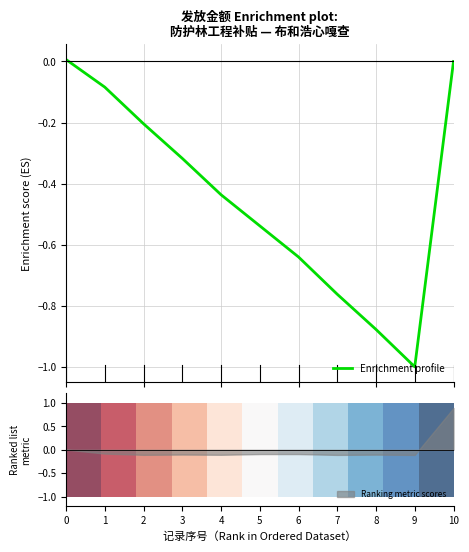

Is it true that Ranking metric scores equals -0.0 at 1?

False